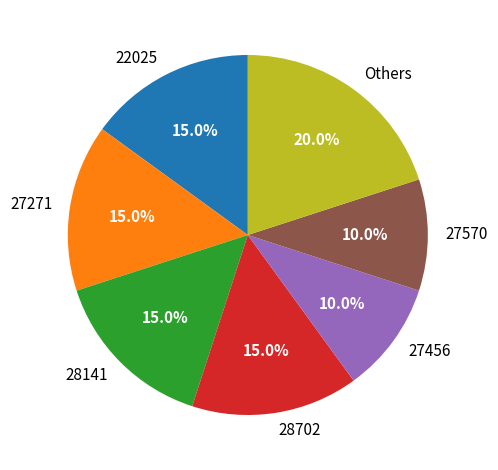

Does any single category account for the majority?

No